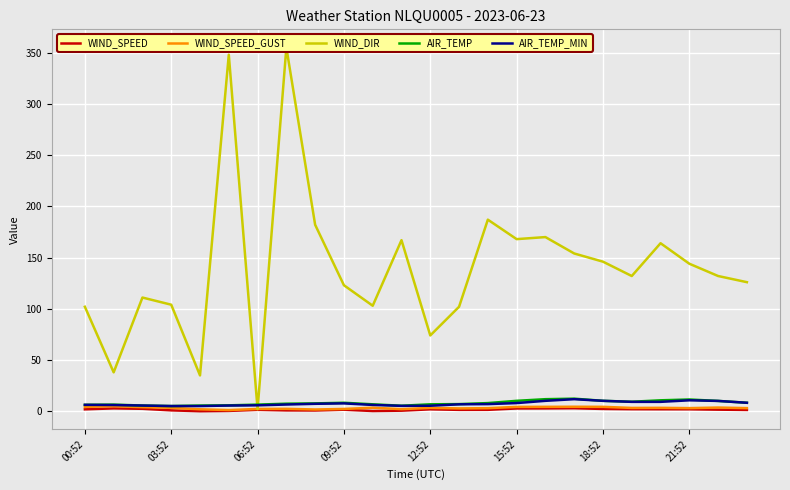

What is the spread (max minus min) of values at 15:52?

165.2